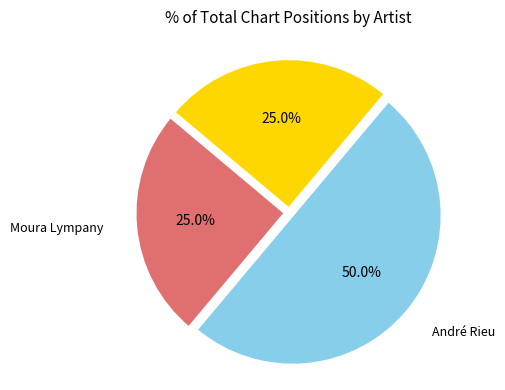

How many segments does this pie chart have?

3